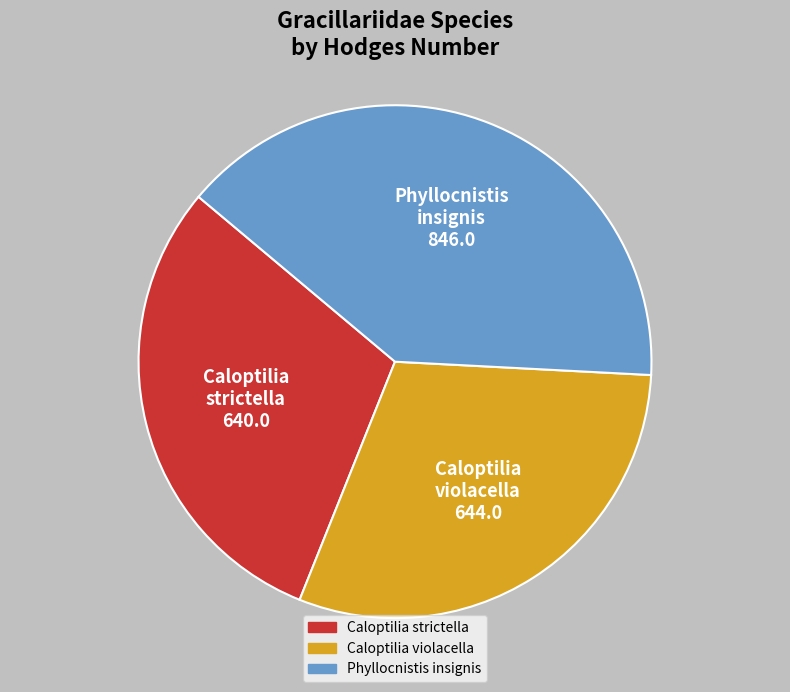

How many segments does this pie chart have?

3